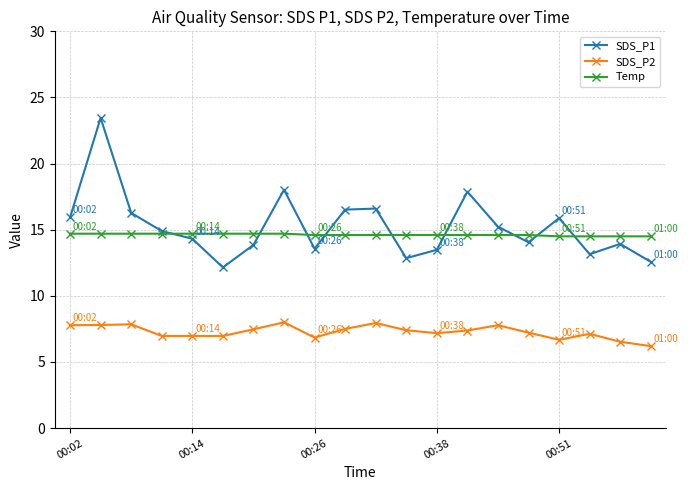

True or false: Temp and SDS_P2 intersect in this chart.

False